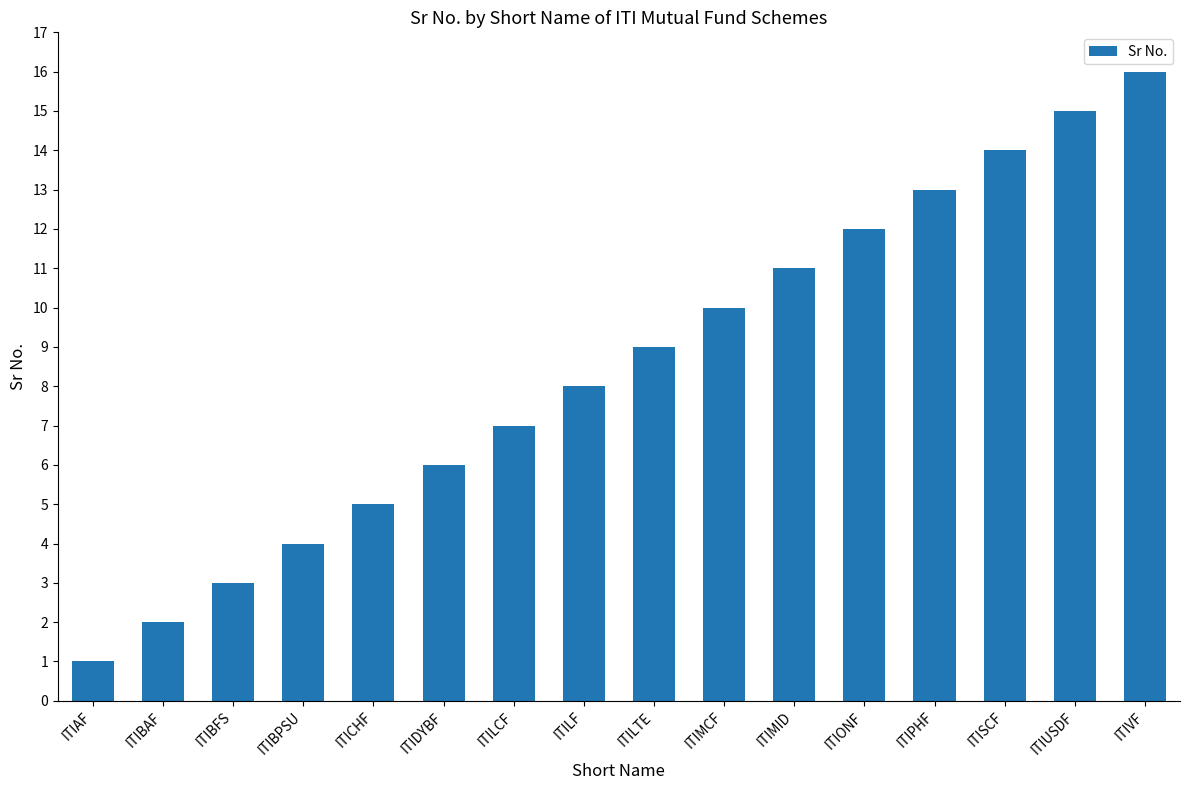

Is it true that the value at ITIBFS is 2?

False